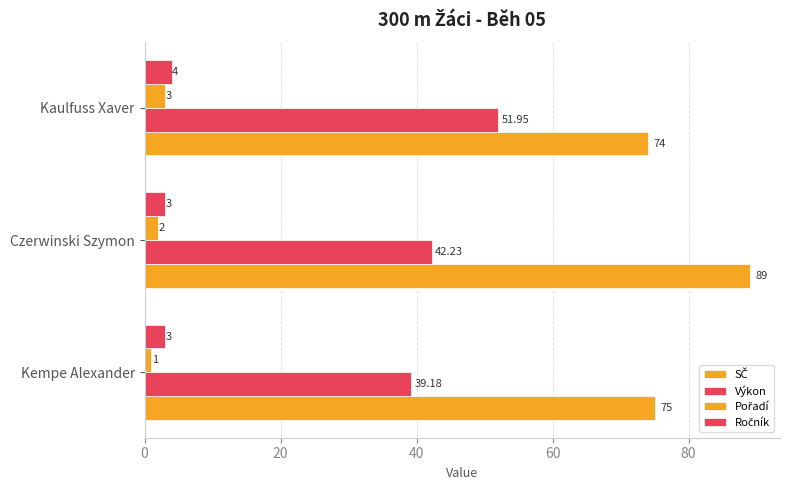

How many categories are shown in the chart?

3